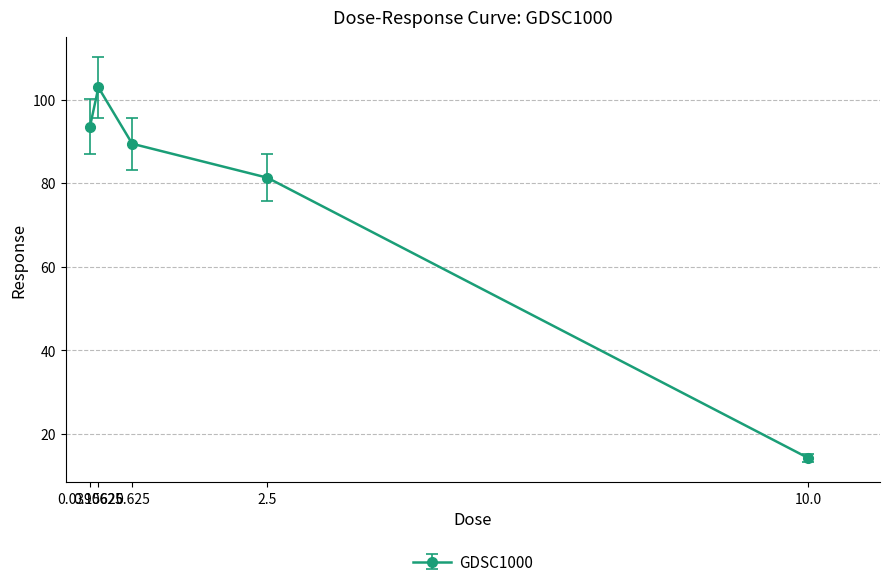

Approximately how many times larger is the value at 2.5 compared to 10.0?

5.7